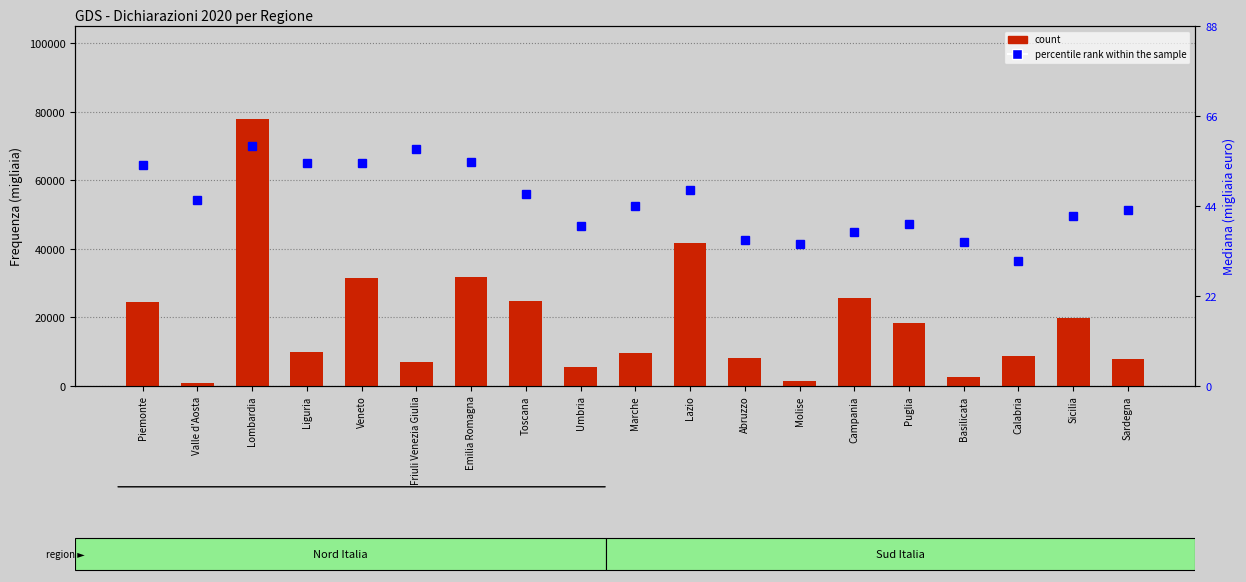

What are all the series names shown in the legend?

count, percentile rank within the sample